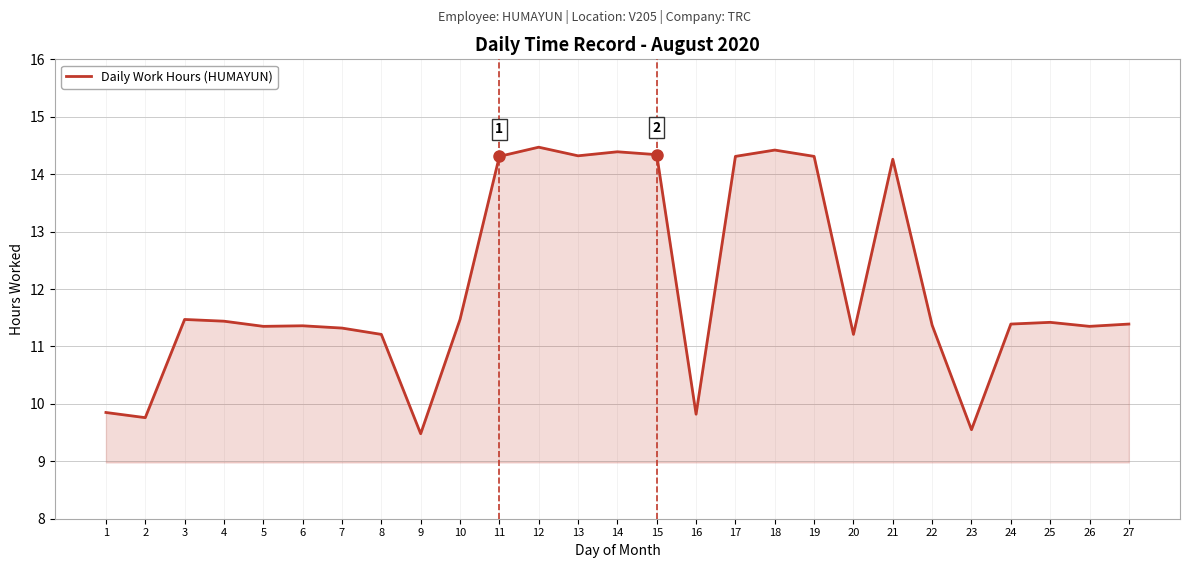

What is the approximate value at 18?

14.4